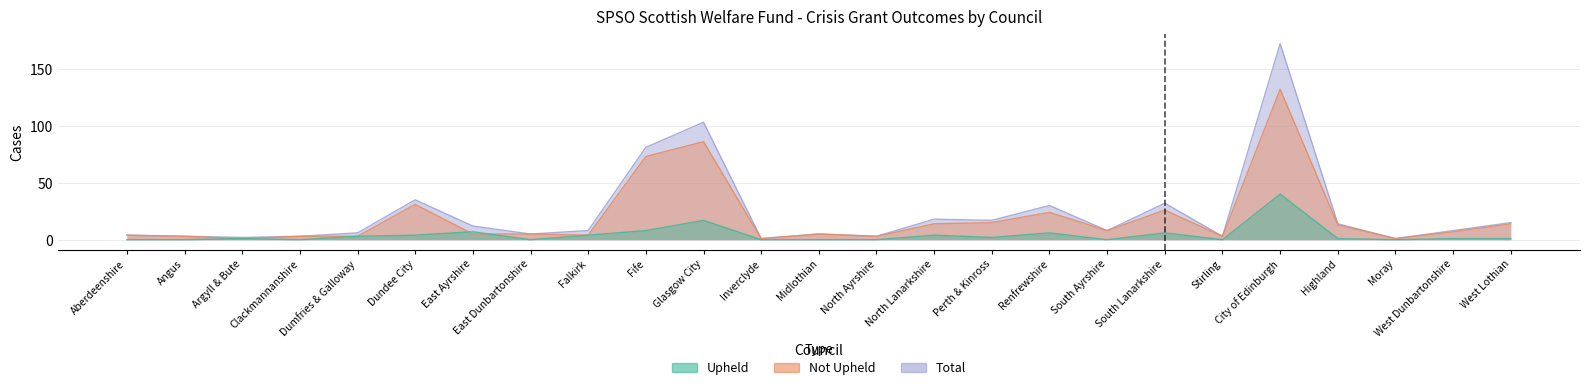

Reading left to right, transcribe all the data shown in this chart.

Upheld: 0	0	1	0	3	4	7	0	4	8	17	0	0	0	4	2	6	0	6	0	40	1	0	1	1
Not Upheld: 4	3	1	3	3	31	5	5	4	73	86	1	5	3	14	15	24	8	26	3	132	13	1	7	14
Total: 4	3	2	3	6	35	12	5	8	81	103	1	5	3	18	17	30	8	32	3	172	14	1	8	15